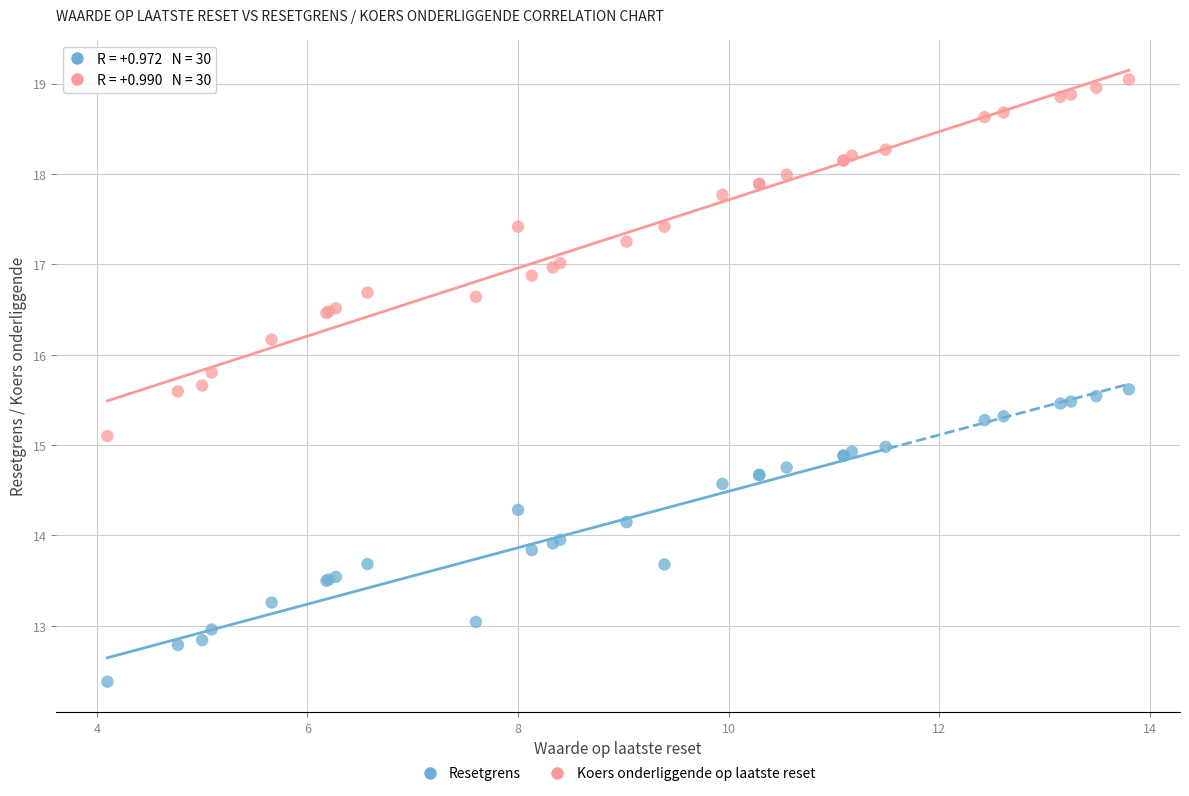

What is the X range (max minus min) for the scatter plot?

9.7